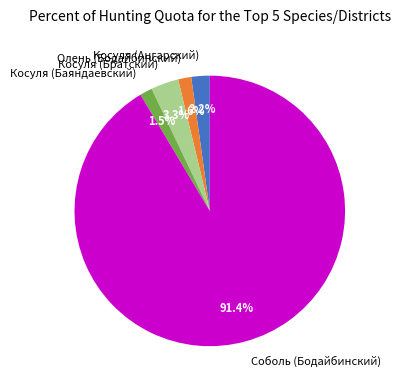

Which slice is the largest?

Соболь (Бодайбинский)